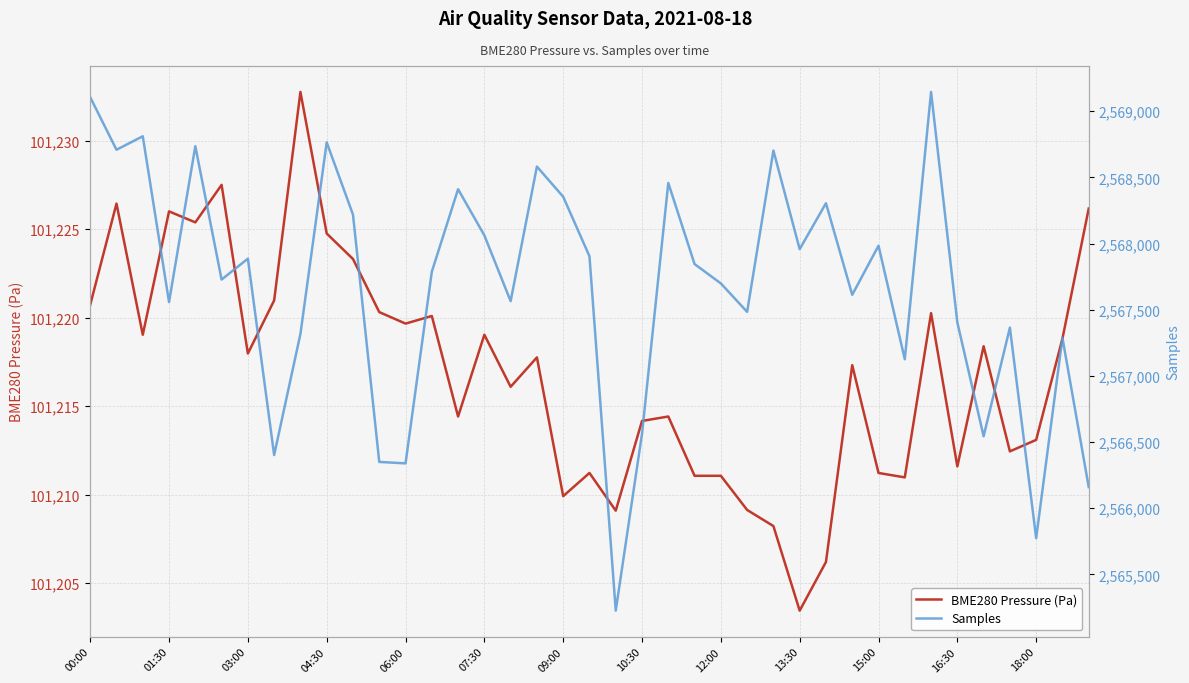

The BME280 Pressure (Pa) series shows 101214.2 at 10:30. True or false?

True